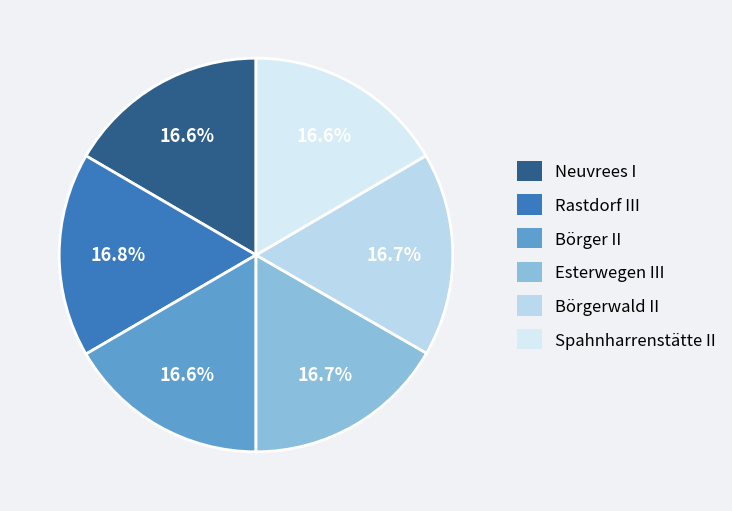

Is it true that Esterwegen III is 17% of the pie?

True